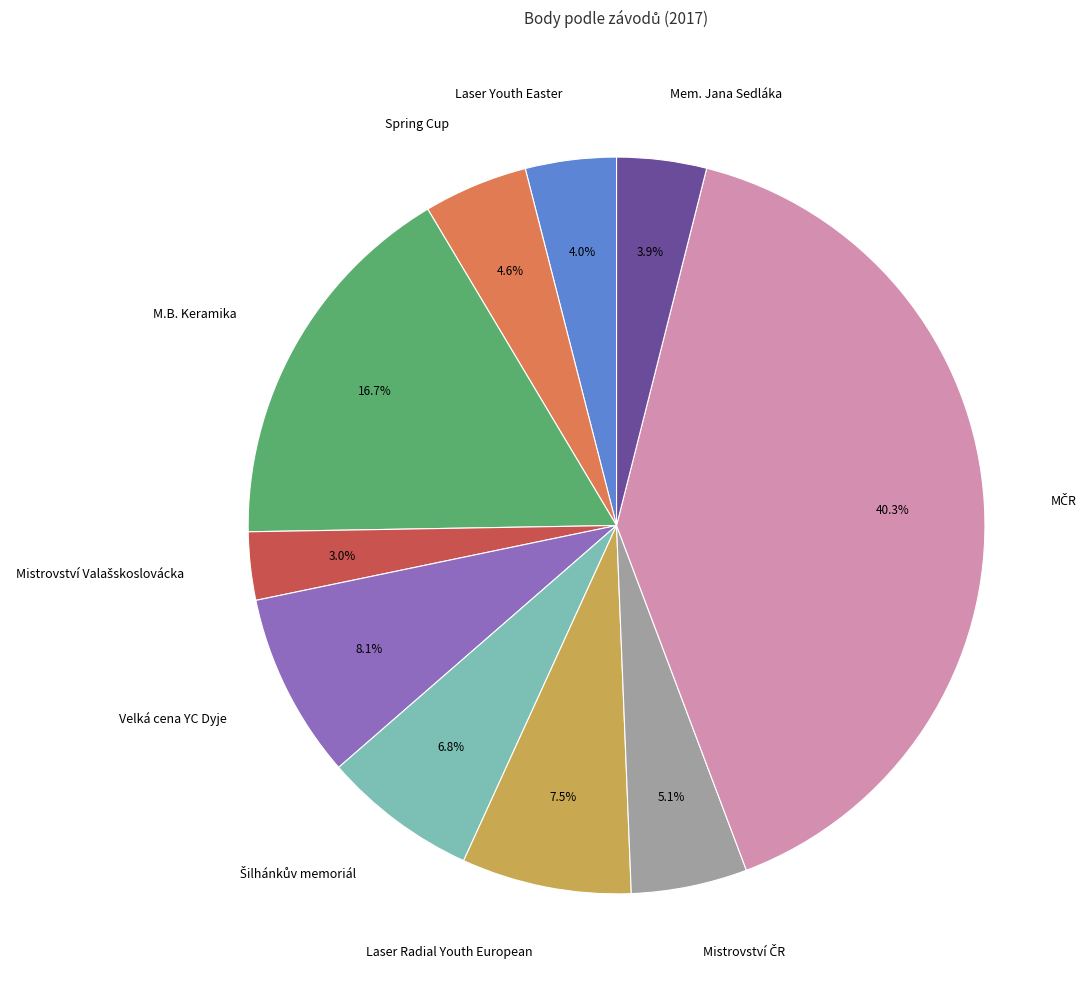

Which category has the smallest portion of the pie?

172103